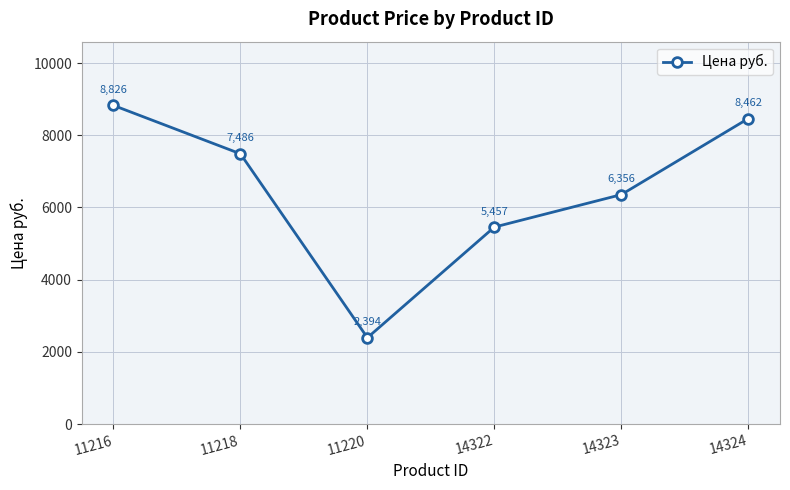

What is the sum of the values at 11218 and 11216?

16312